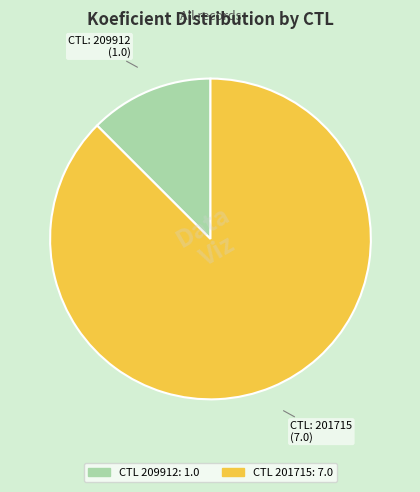

Is there any slice that represents more than half of the pie?

Yes